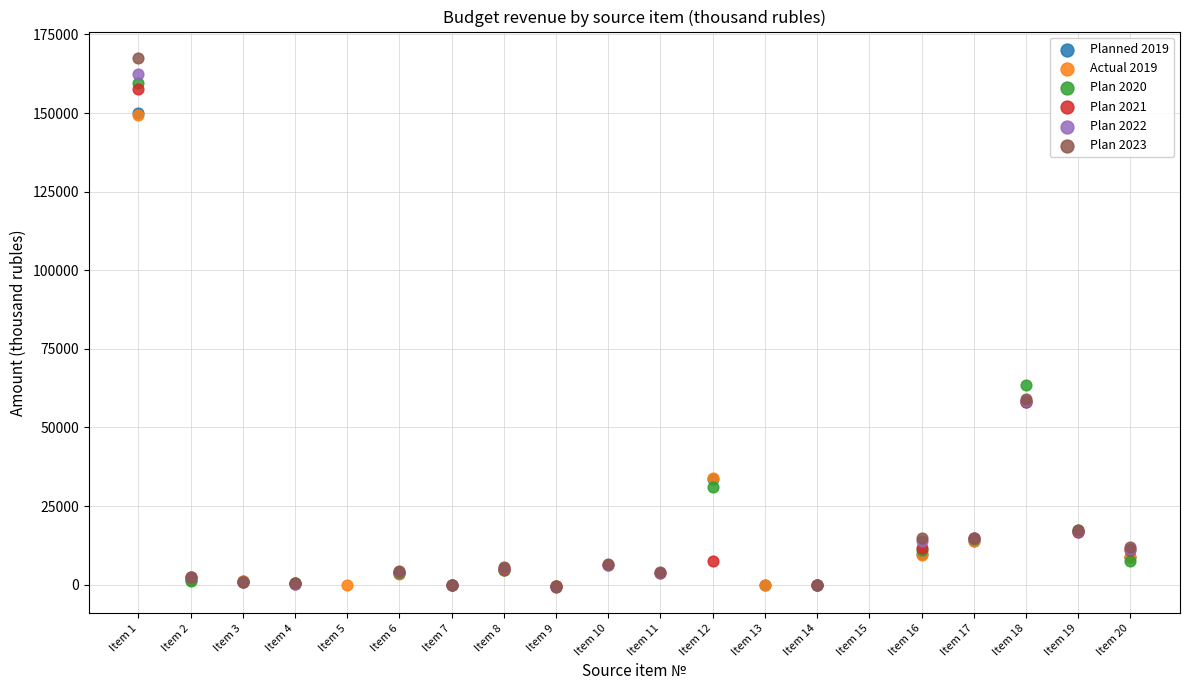

Which series reaches the maximum Y coordinate?

Plan 2023